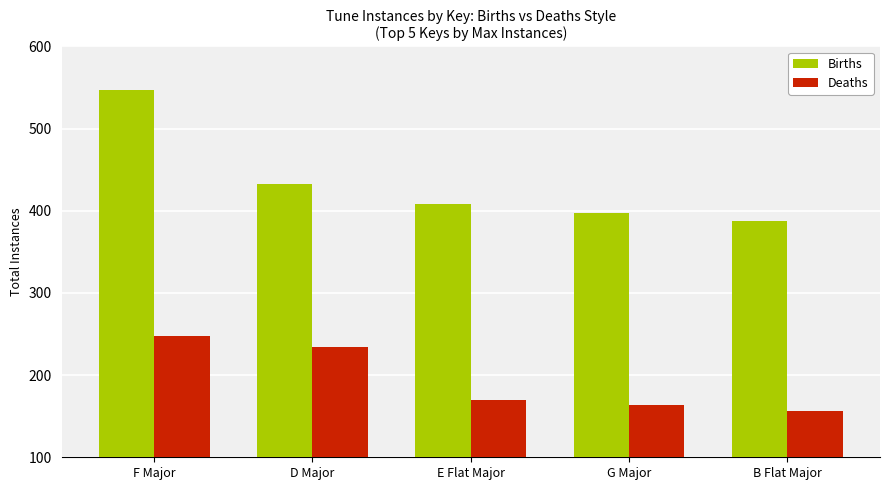

How many categories are shown in the chart?

5